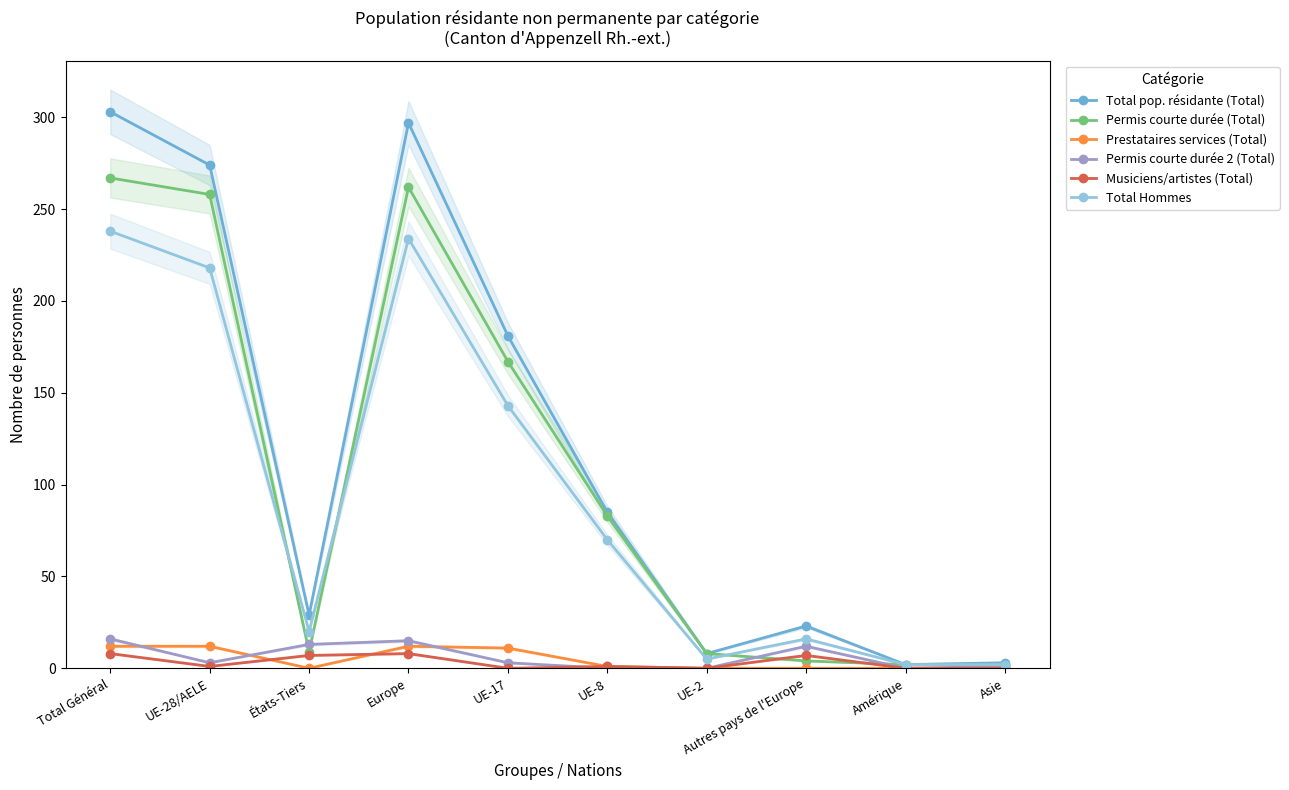

True or false: Prestataires services (Total) has a value of 20 at UE-28/AELE.

False